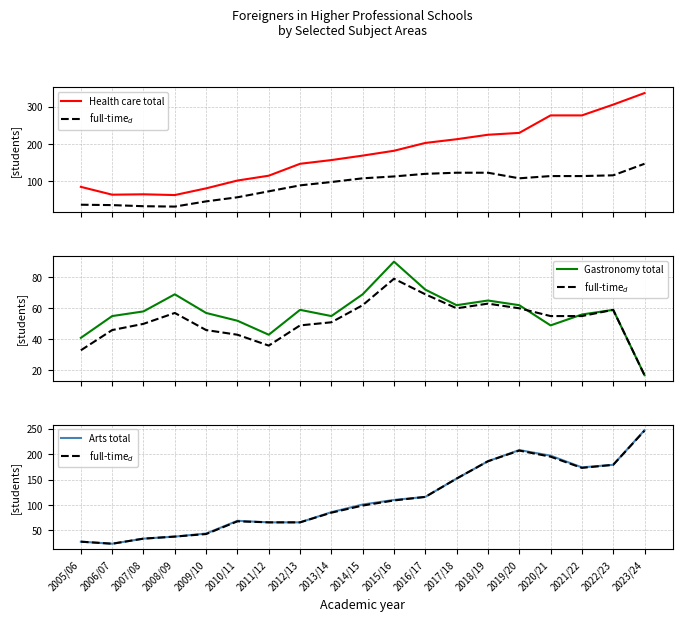

Rank the series by their maximum value, from lowest to highest.

Gastronomy full-time, Gastronomy total, Health care full-time, Arts full-time, Arts total, Health care total